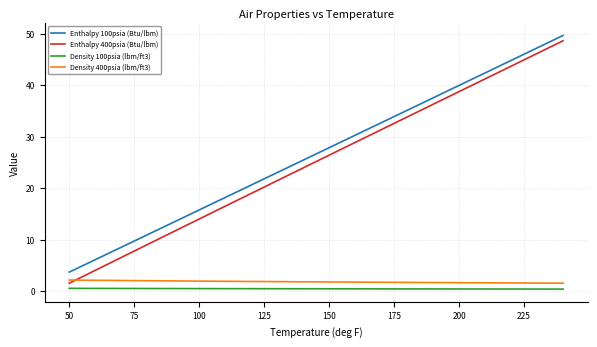

What is the maximum value for Enthalpy 400psia (Btu/lbm)?

48.6